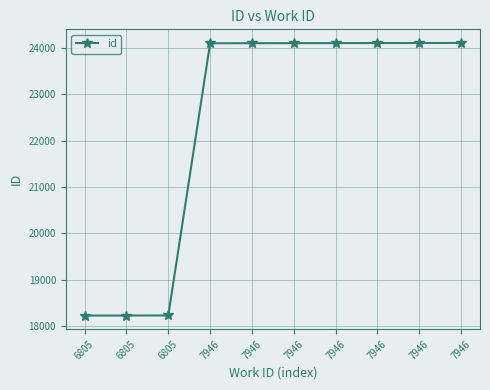

How many lines are shown in the chart?

1